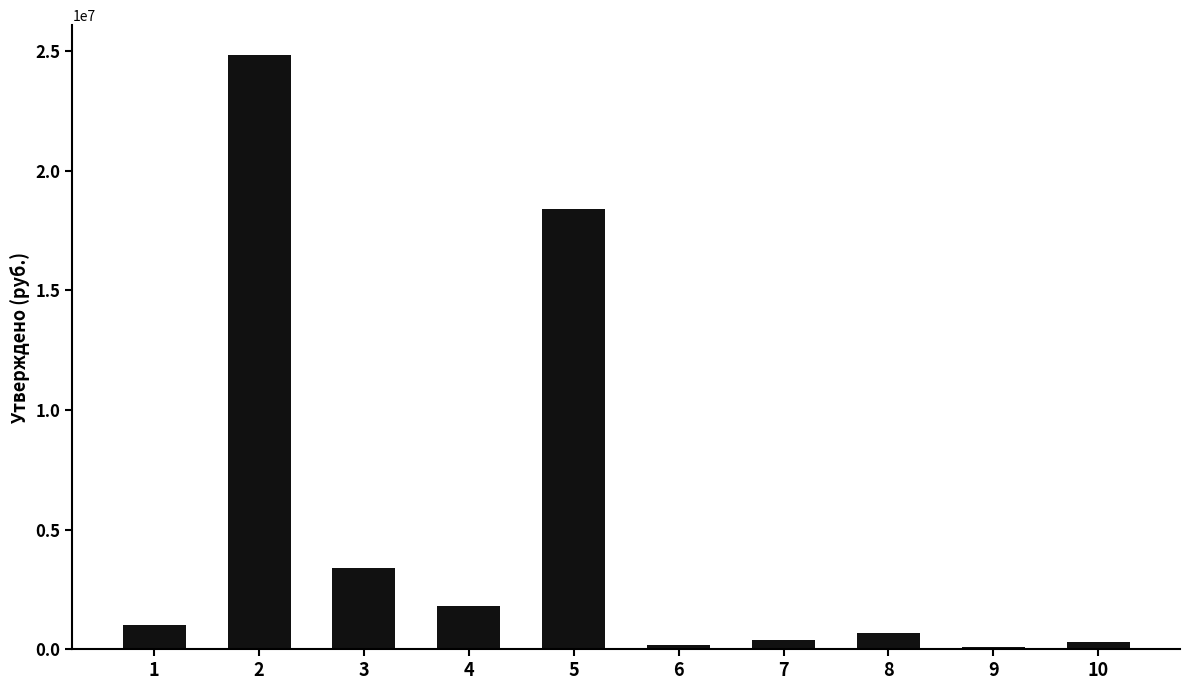

What is the change in value from 1 to 2?

+23842700.8